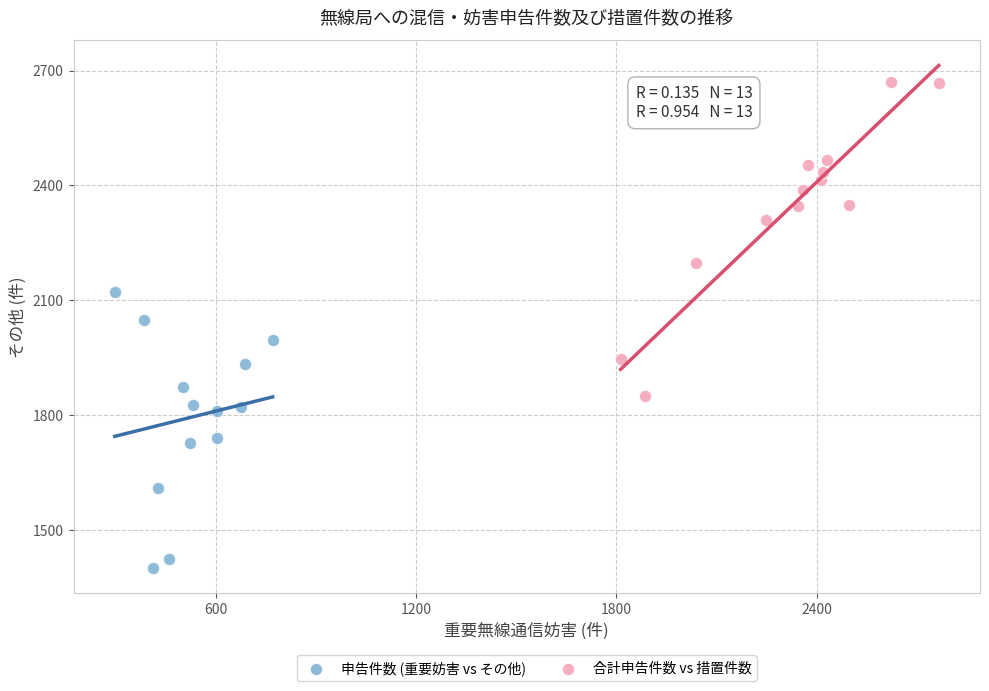

Which series reaches the minimum Y coordinate?

申告件数 (重要妨害 vs その他)